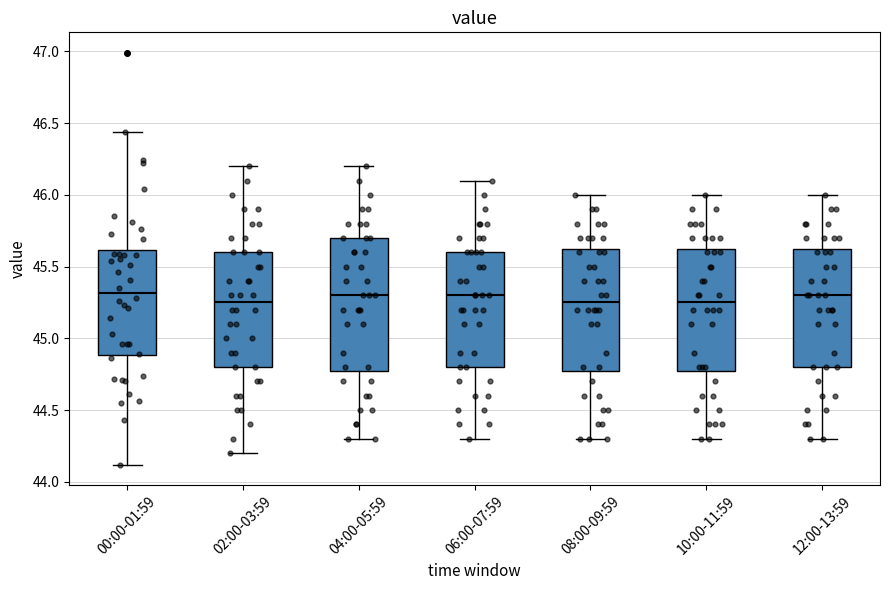

Reading left to right, transcribe this box plot: for each box, give where its median line is, the range the box spans, and where its two whiskers end, as read against the y-axis. The values are not printed on the chart, so give them approximately, as read against the axis.

00:00-01:59: median 45.30, box 44.90 to 45.60, whiskers 44.10 to 46.45
02:00-03:59: median 45.25, box 44.80 to 45.60, whiskers 44.20 to 46.20
04:00-05:59: median 45.30, box 44.80 to 45.70, whiskers 44.30 to 46.20
06:00-07:59: median 45.30, box 44.80 to 45.60, whiskers 44.30 to 46.10
08:00-09:59: median 45.25, box 44.80 to 45.65, whiskers 44.30 to 46.00
10:00-11:59: median 45.25, box 44.80 to 45.65, whiskers 44.30 to 46.00
12:00-13:59: median 45.30, box 44.80 to 45.65, whiskers 44.30 to 46.00